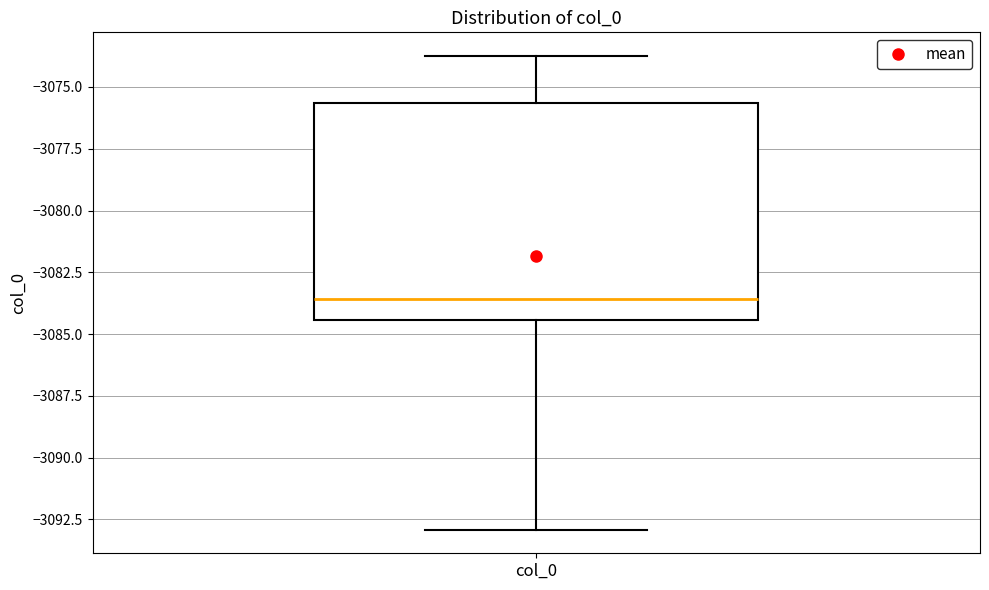

Read this box plot against the y-axis: the position of the median line, the range covered by the box, and the ends of both whiskers. The values are not printed on the chart, so give them approximately, as read against the axis.

median -3083.5, box -3084.5 to -3075.5, whiskers -3093.0 to -3073.5